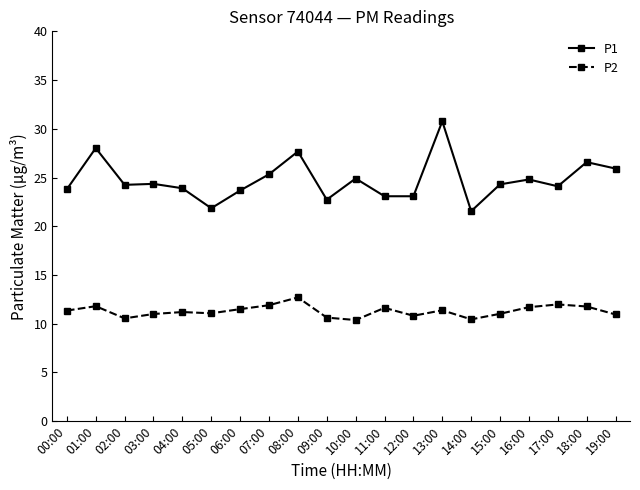

True or false: P1 and P2 cross at least once.

False